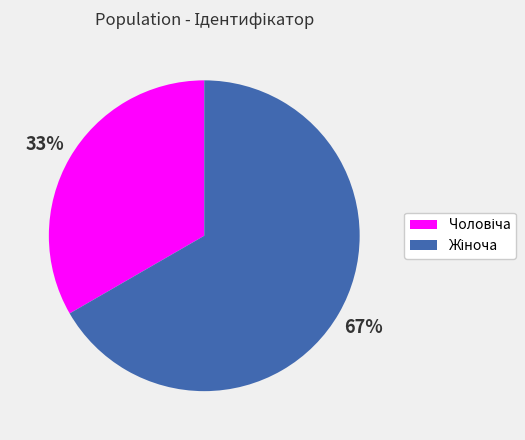

How many segments does this pie chart have?

2